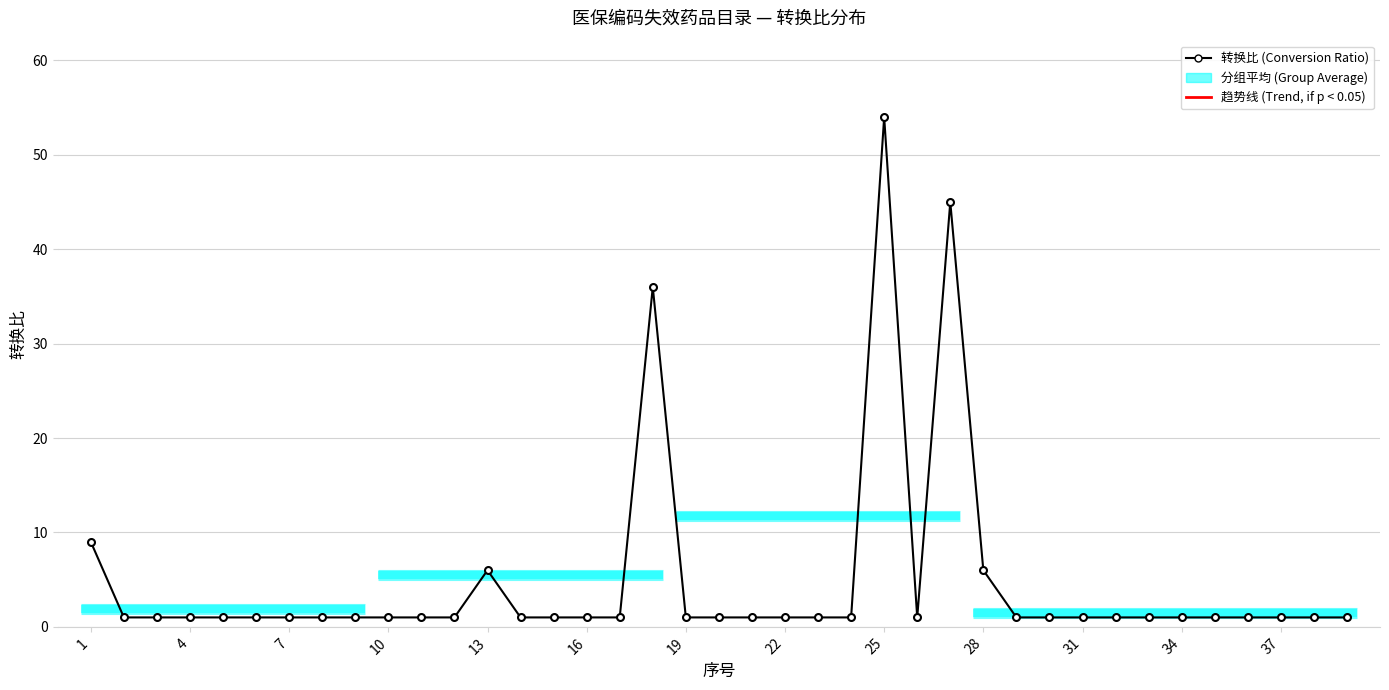

What is the sum of all values?

189